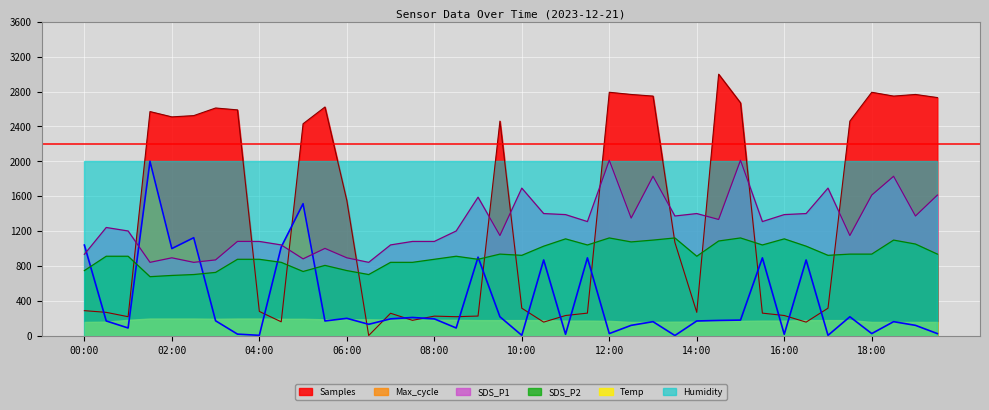

What is the spread (max minus min) of values at 18:30?

2589.5